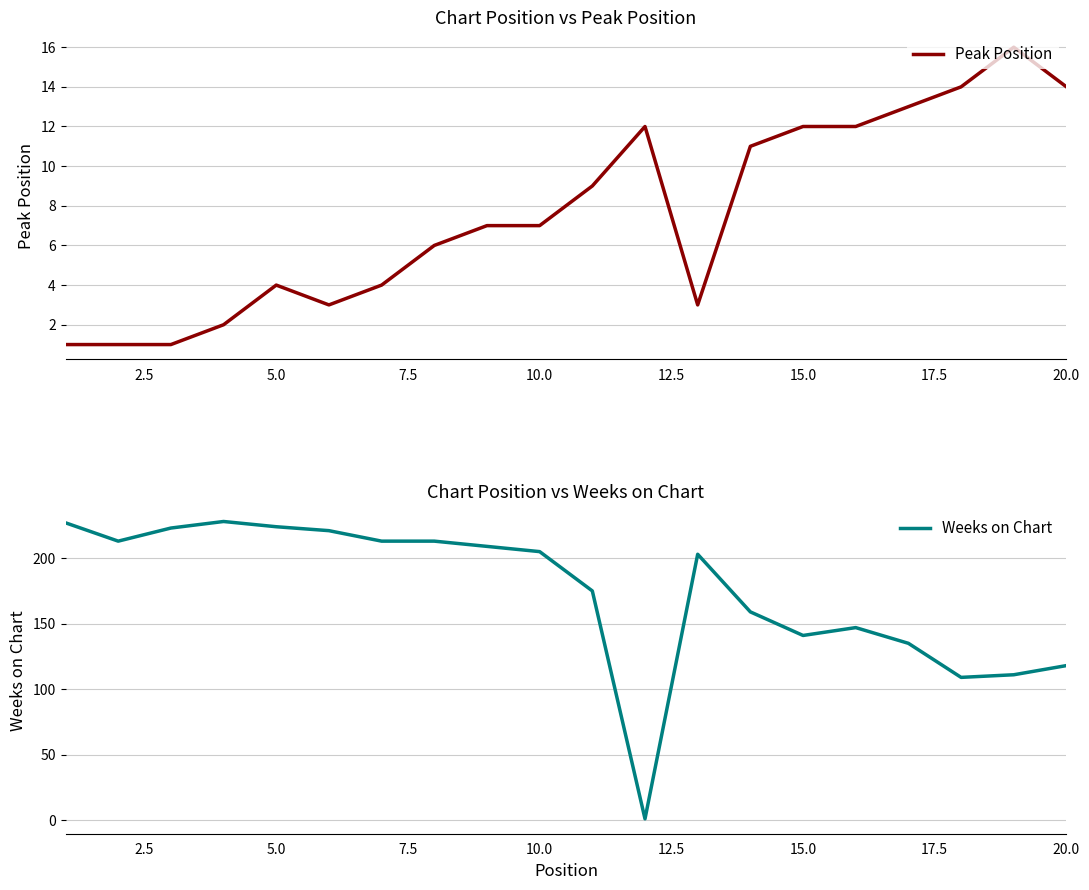

True or false: Peak Position has a value of 12 at 15.0.

True